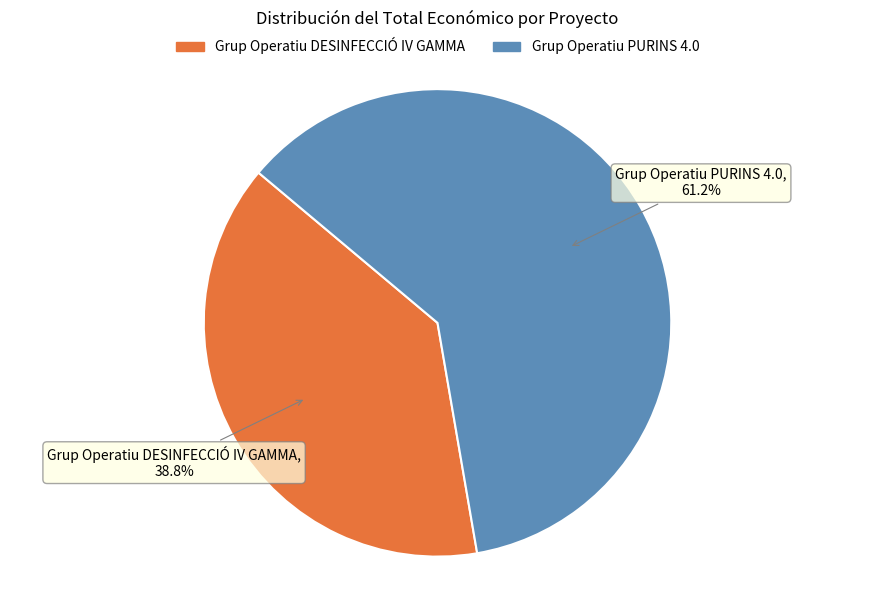

The Grup Operatiu PURINS 4.0 slice represents 47% of the pie. True or false?

False